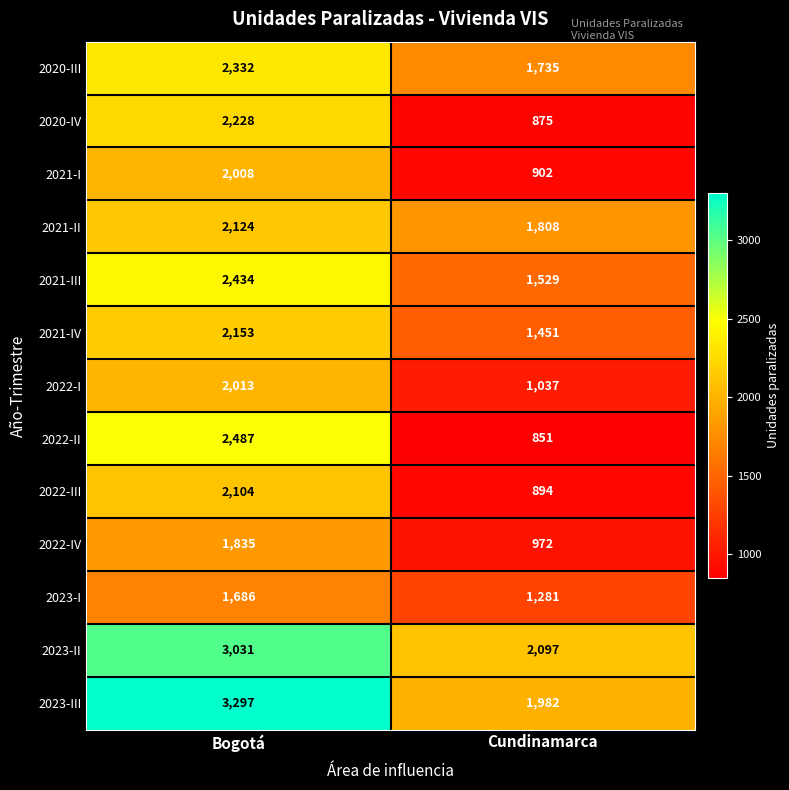

True or false: 2022-I has a value of 2013 at Bogotá.

True